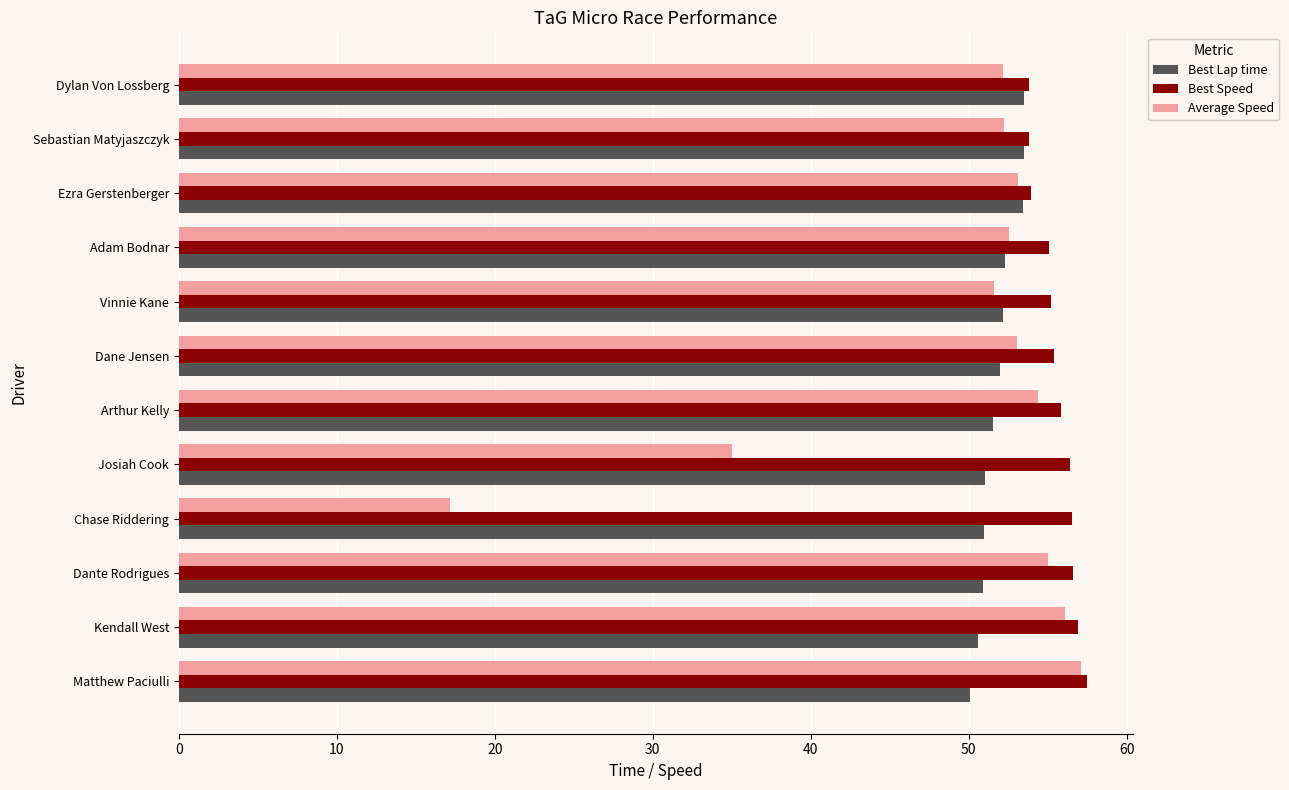

Rank the series at Josiah Cook from highest to lowest value.

Best Speed, Best Lap time, Average Speed